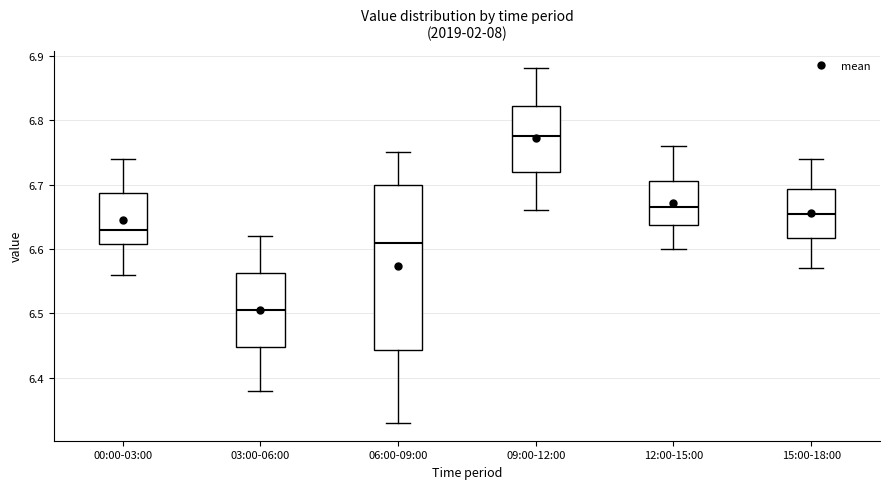

Reading left to right, transcribe this box plot: for each box, give where its median line is, the range the box spans, and where its two whiskers end, as read against the y-axis. The values are not printed on the chart, so give them approximately, as read against the axis.

00:00-03:00: median 6.63, box 6.61 to 6.69, whiskers 6.56 to 6.74
03:00-06:00: median 6.51, box 6.45 to 6.56, whiskers 6.38 to 6.62
06:00-09:00: median 6.61, box 6.44 to 6.70, whiskers 6.33 to 6.75
09:00-12:00: median 6.78, box 6.72 to 6.82, whiskers 6.66 to 6.88
12:00-15:00: median 6.67, box 6.64 to 6.71, whiskers 6.60 to 6.76
15:00-18:00: median 6.66, box 6.62 to 6.69, whiskers 6.57 to 6.74